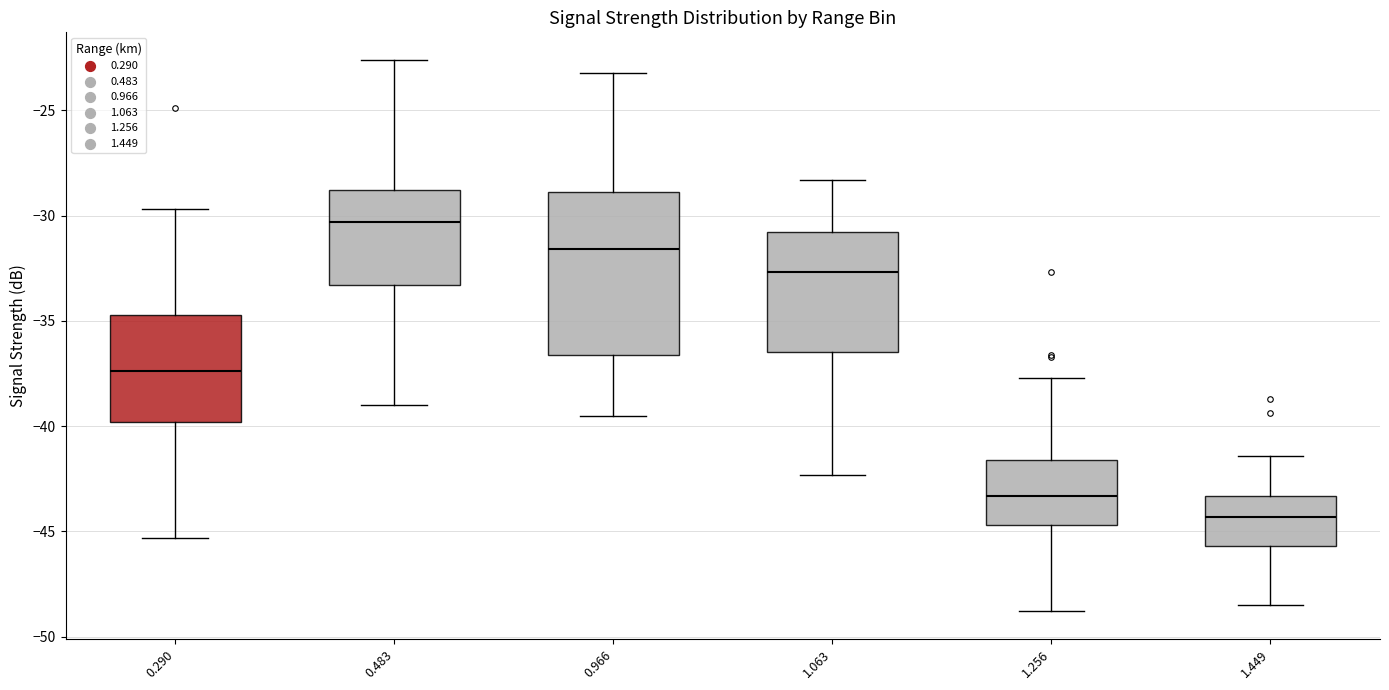

Reading left to right, transcribe this box plot: for each box, give where its median line is, the range the box spans, and where its two whiskers end, as read against the y-axis. The values are not printed on the chart, so give them approximately, as read against the axis.

0.290: median -37.5, box -40.0 to -34.5, whiskers -45.5 to -29.5
0.483: median -30.5, box -33.5 to -29.0, whiskers -39.0 to -22.5
0.966: median -31.5, box -36.5 to -29.0, whiskers -39.5 to -23.0
1.063: median -32.5, box -36.5 to -31.0, whiskers -42.5 to -28.5
1.256: median -43.5, box -44.5 to -41.5, whiskers -49.0 to -37.5
1.449: median -44.5, box -45.5 to -43.5, whiskers -48.5 to -41.5